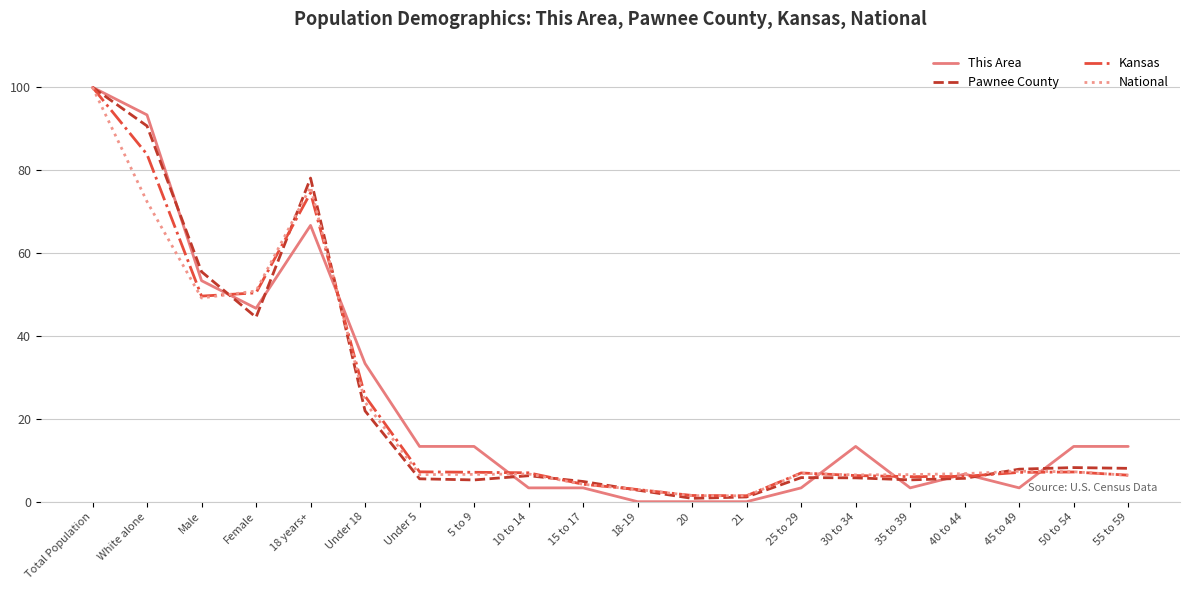

Where does the National series first go above 6?

Total Population